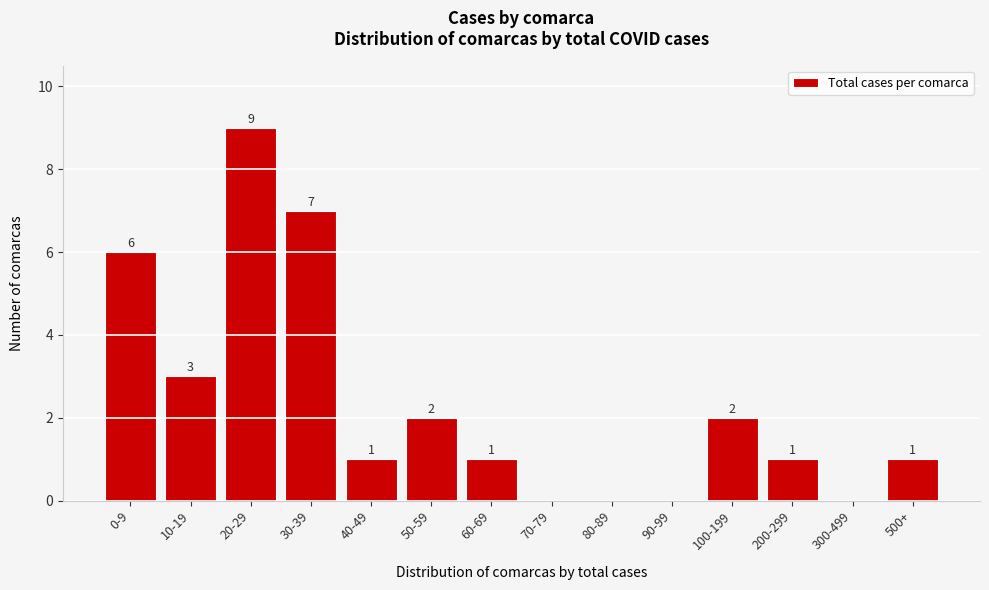

Reading left to right, extract all data points from this chart.

0-9=6	10-19=3	20-29=9	30-39=7	40-49=1	50-59=2	60-69=1	70-79=0	80-89=0	90-99=0	100-199=2	200-299=1	300-499=0	500+=1